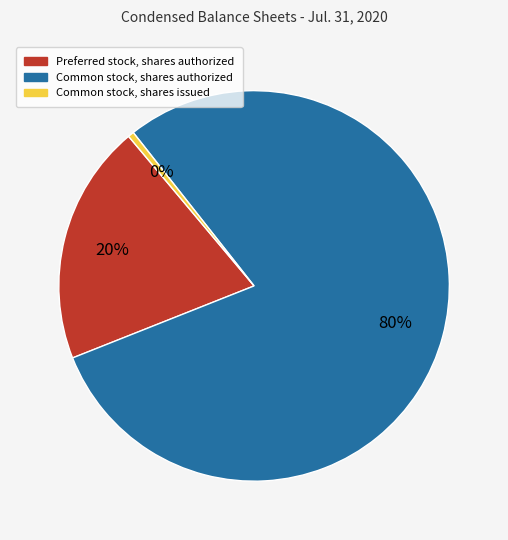

Which category has the biggest portion of the pie?

Common stock, shares authorized